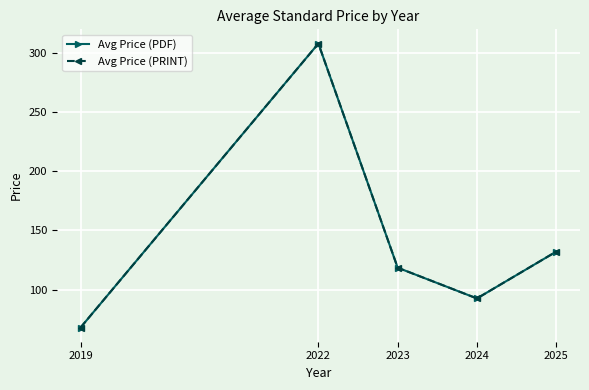

Does the chart have visible grid lines?

Yes